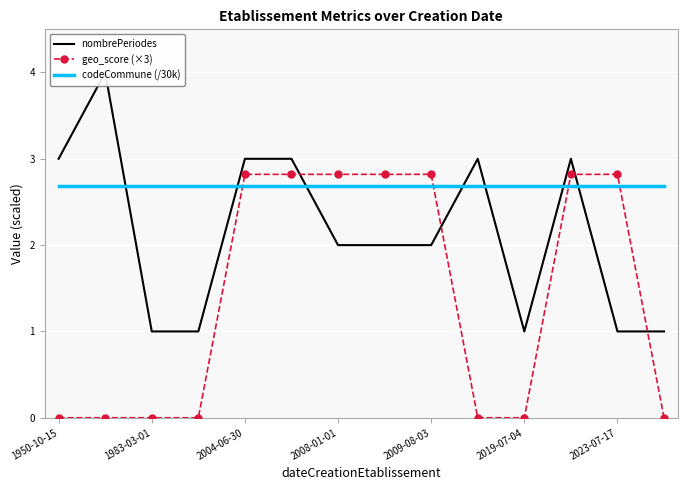

What is the highest value of the geo_score (×3) series?

2.8